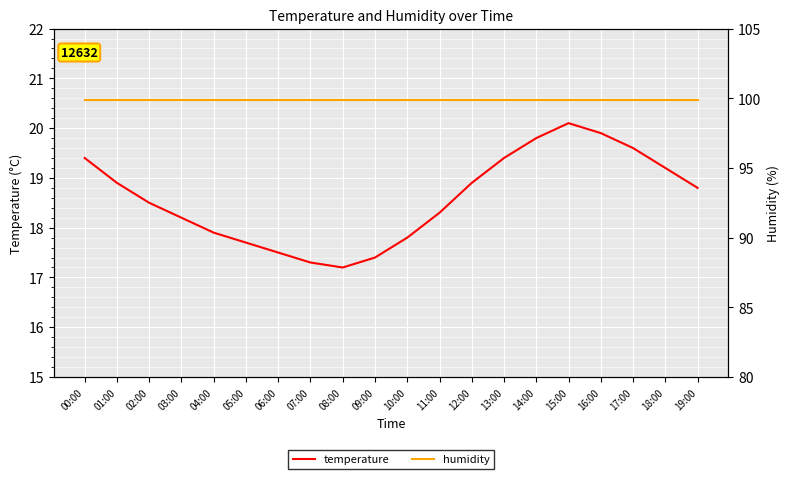

List the labels in order of humidity value, smallest first.

00:00, 01:00, 02:00, 03:00, 04:00, 05:00, 06:00, 07:00, 08:00, 09:00, 10:00, 11:00, 12:00, 13:00, 14:00, 15:00, 16:00, 17:00, 18:00, 19:00